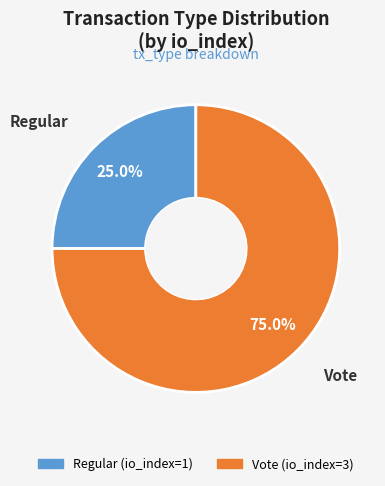

What percentage is the Regular slice, to the nearest percent?

25%